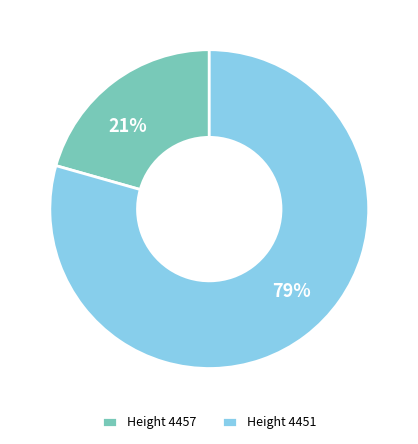

How many segments does this pie chart have?

2